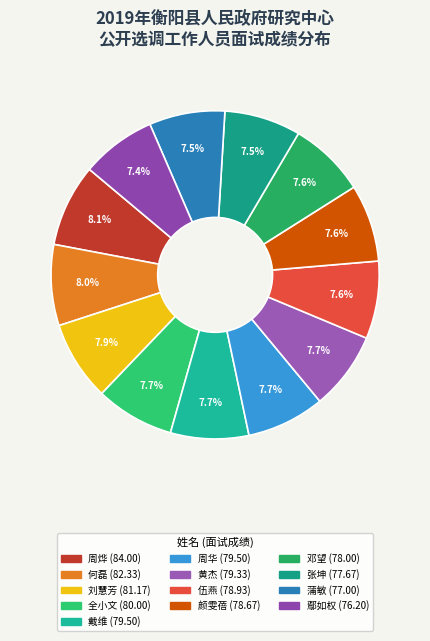

How many slices are in this pie chart?

13